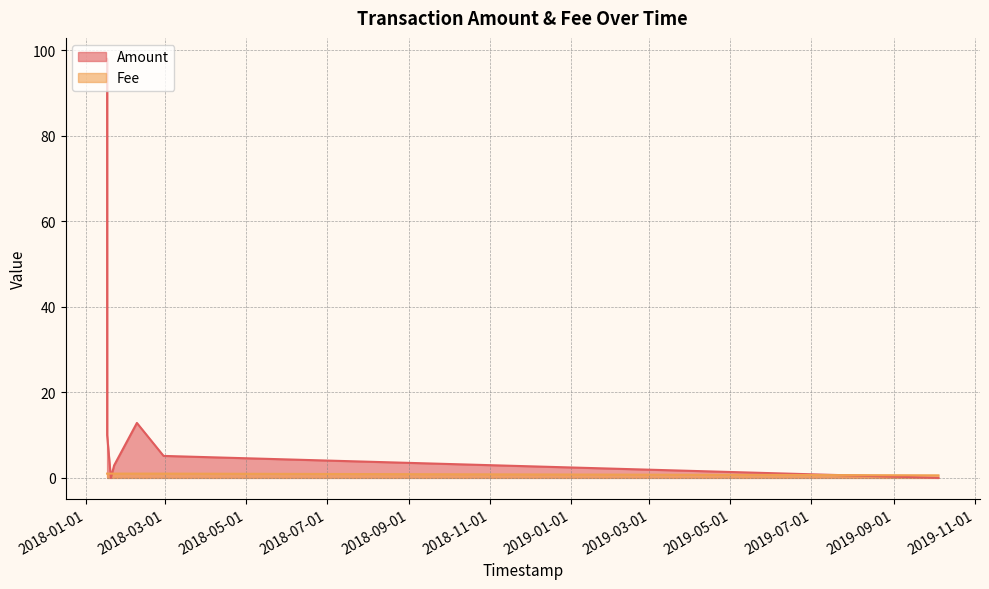

At how many categories does at least one series exceed 64?

1